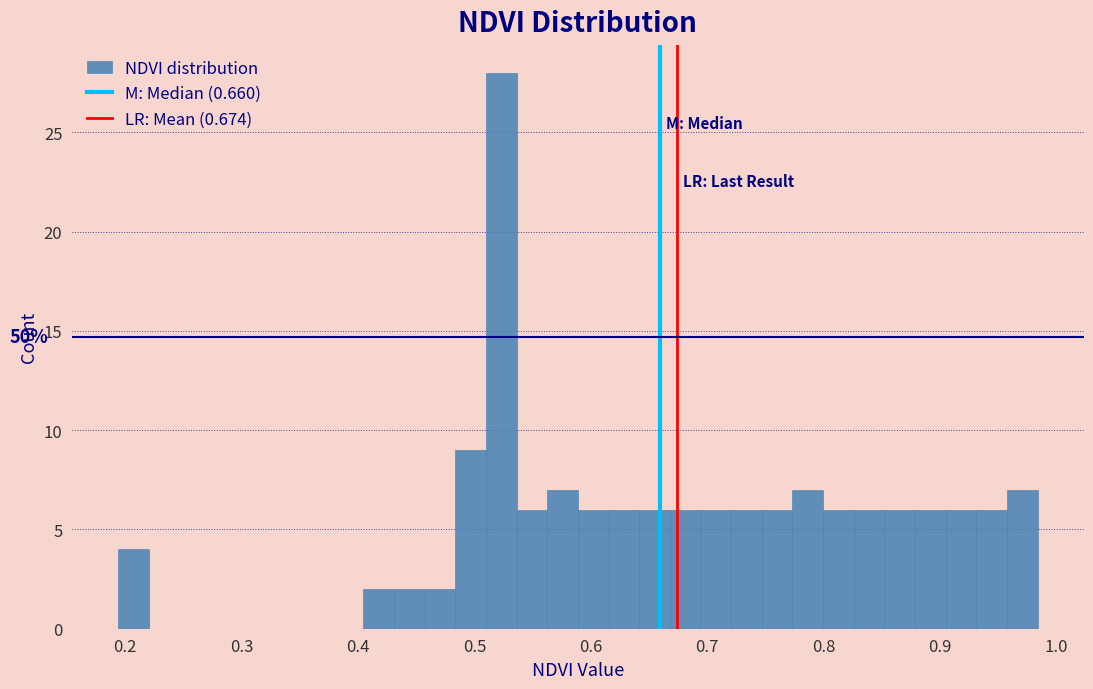

Read against the x-axis, roughly where is the centre of the tallest bar?

0.52